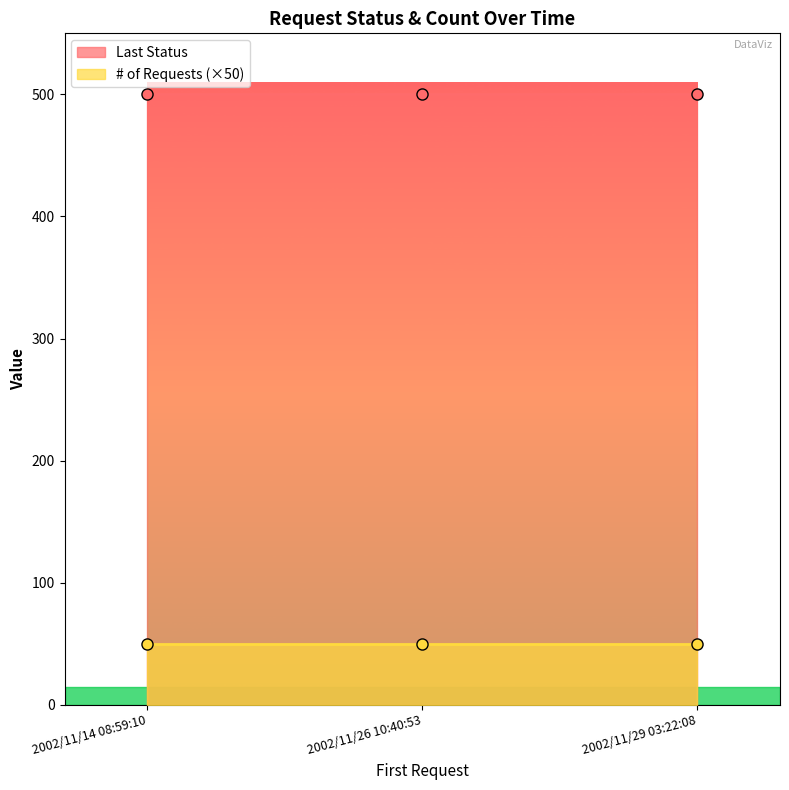

At which category is the sum across all series the highest?

2002/11/14 08:59:10